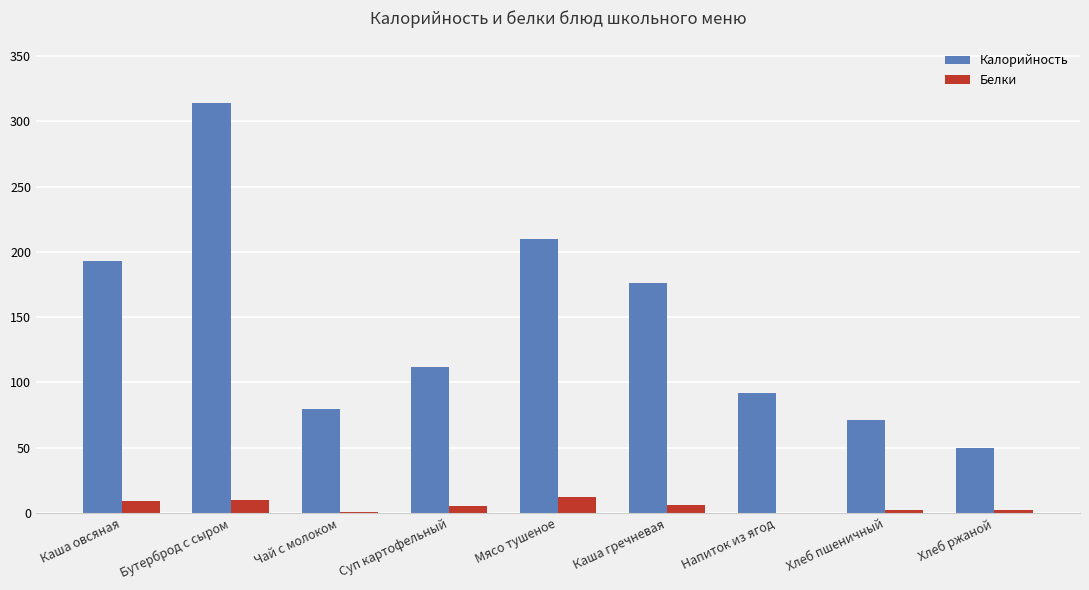

Which category has the highest value in the Калорийность series?

Бутерброд с сыром